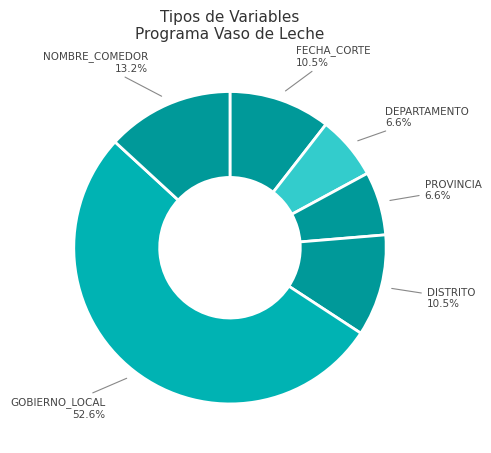

Does FECHA_CORTE represent more than half of the total?

No